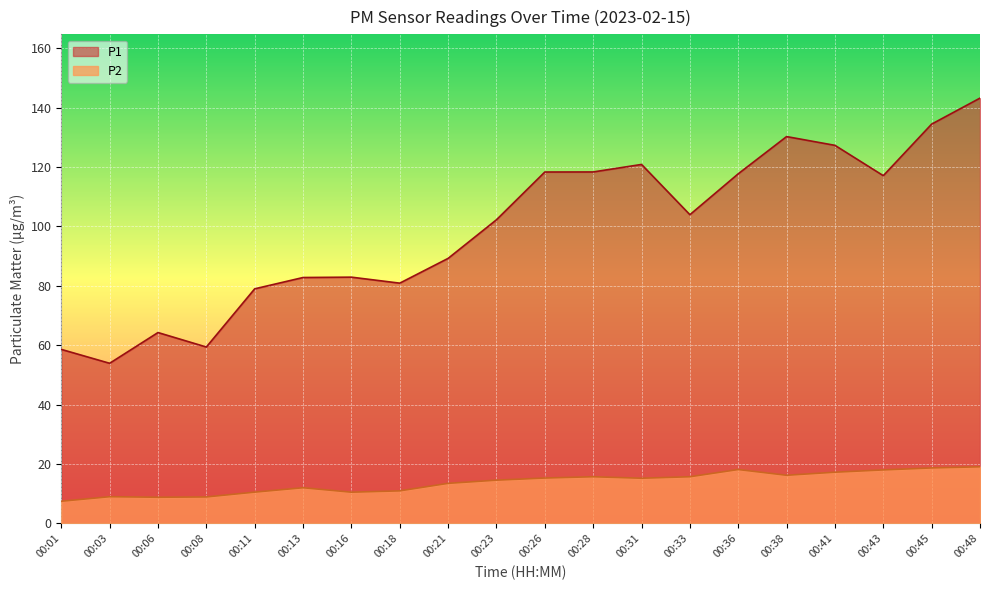

At which label is P2 closest to 13?

00:21